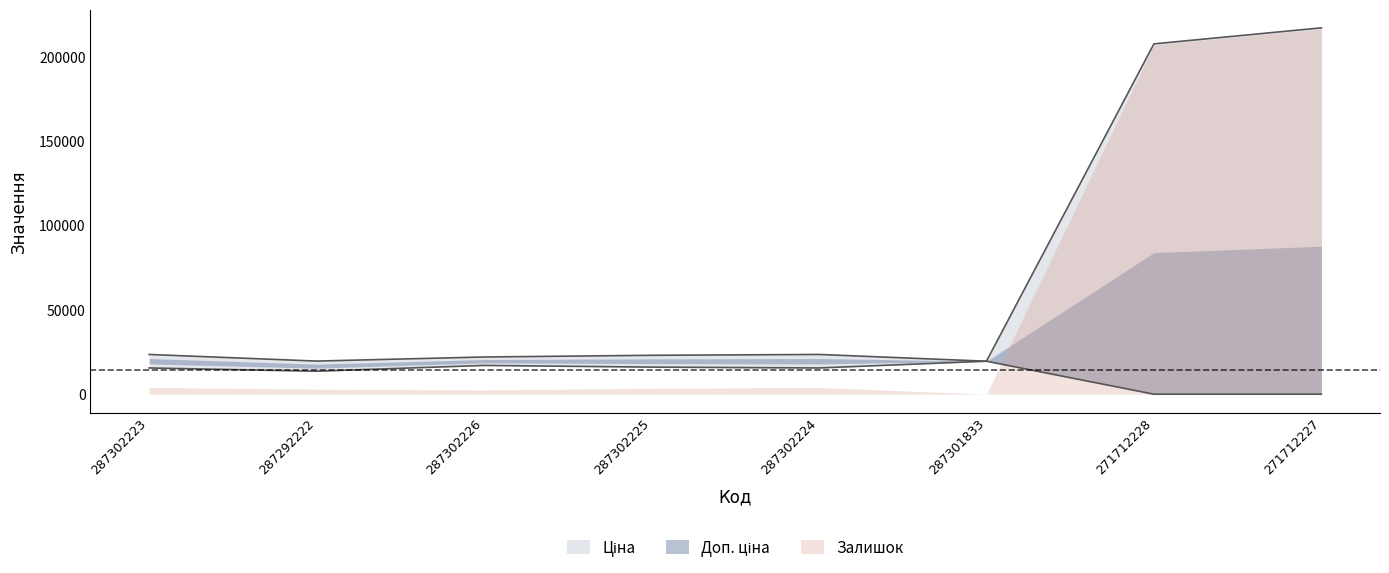

True or false: Доп. ціна has a value of 0.0 at 271712228.

True